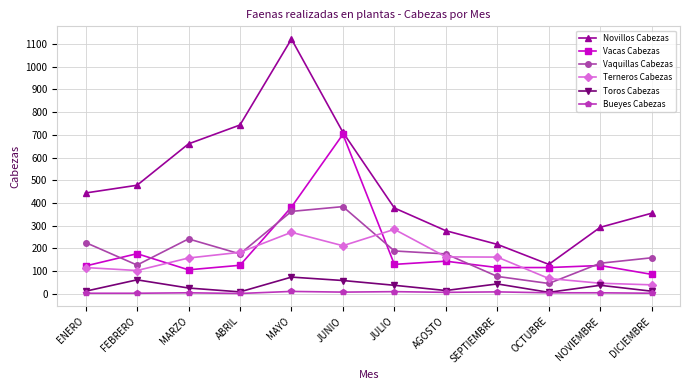

In Novillos Cabezas, how many points are lower than both neighbors (excluding endpoints)?

1